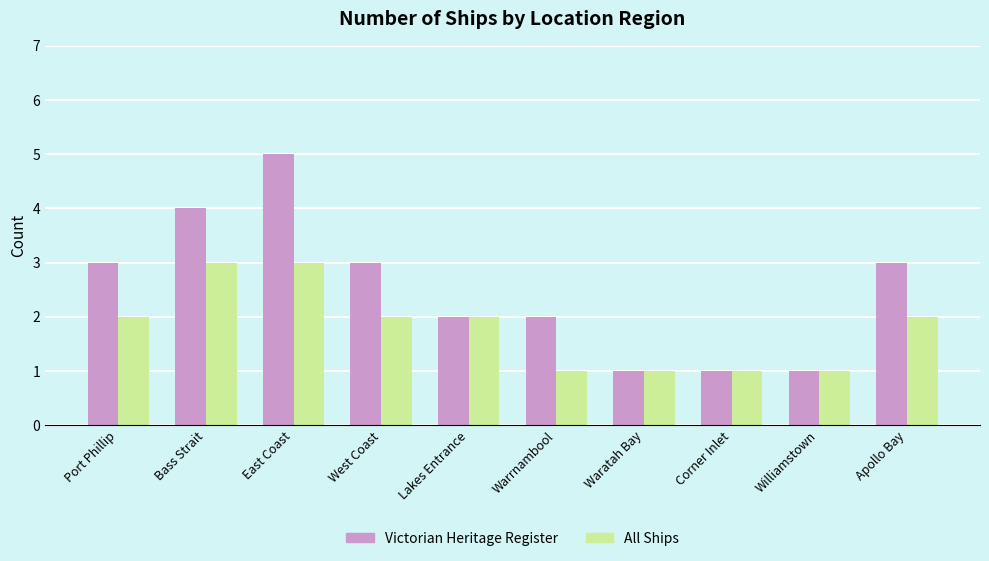

Count the All Ships values in the range 1 to 2.

8